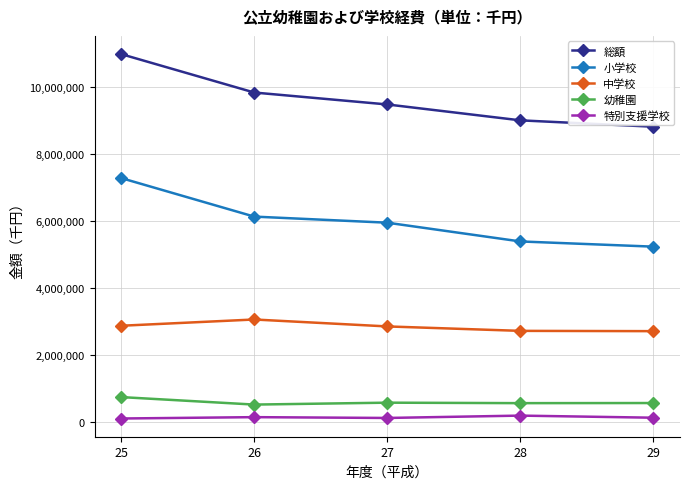

How many distinct data groups are displayed?

5